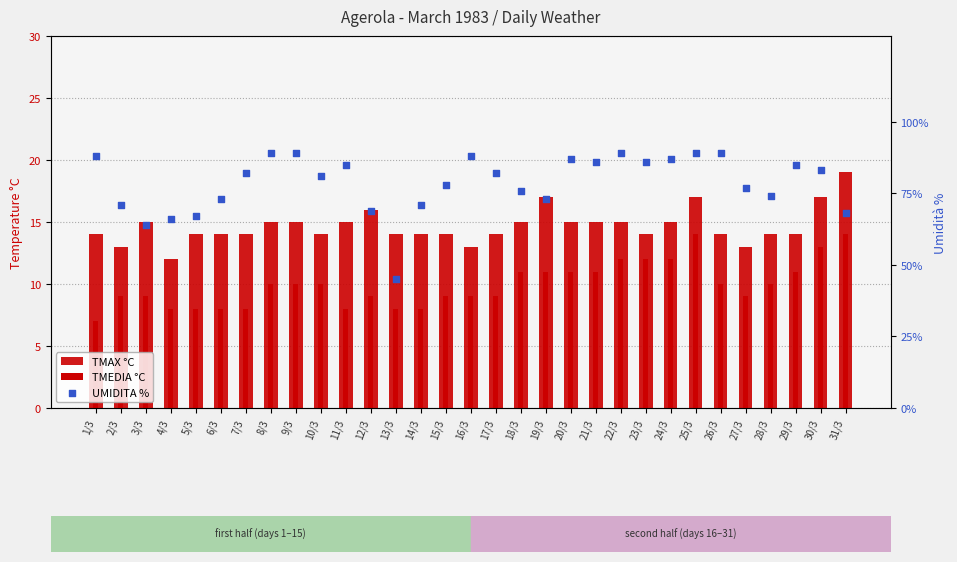

What are all the series names shown in the legend?

TMAX °C, TMEDIA °C, UMIDITA %